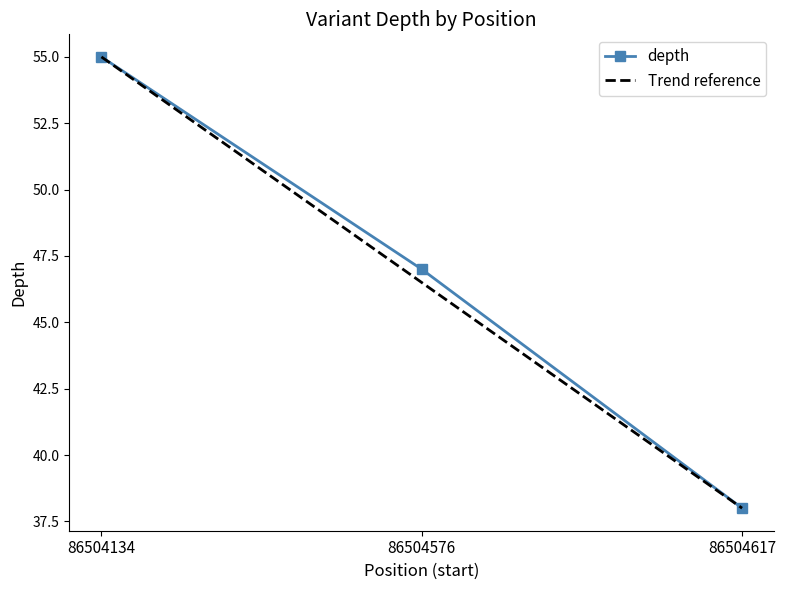

The Trend reference series shows 63.9 at 86504617. True or false?

False